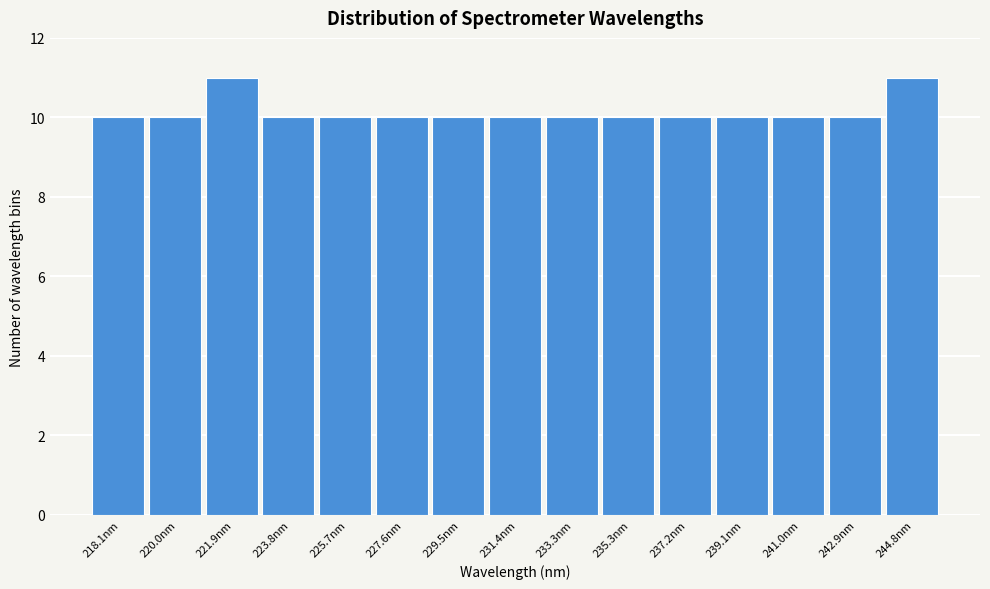

Reading right to left, transcribe all the data shown in this chart.

11	10	10	10	10	10	10	10	10	10	10	10	11	10	10